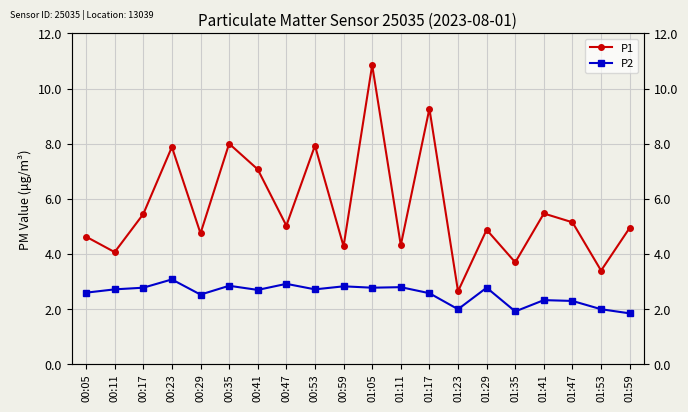

At 01:29, list the series in order from smallest to largest.

P2, P1